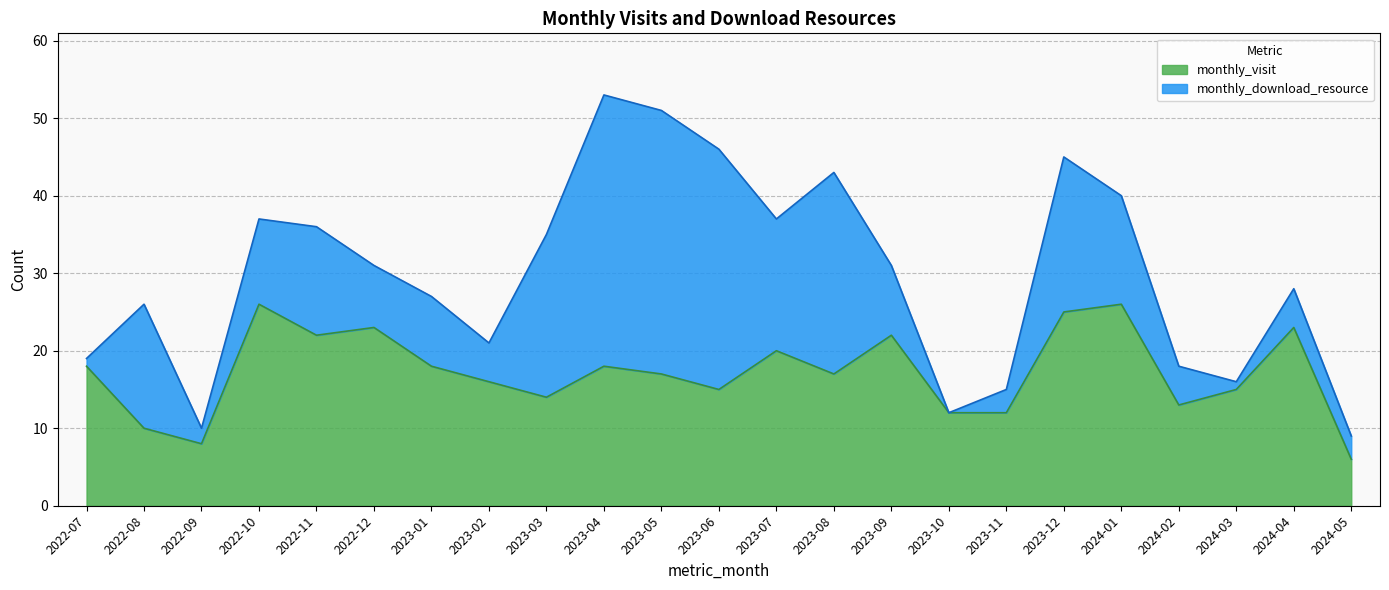

At which category does the data reach its first local peak?

2022-10